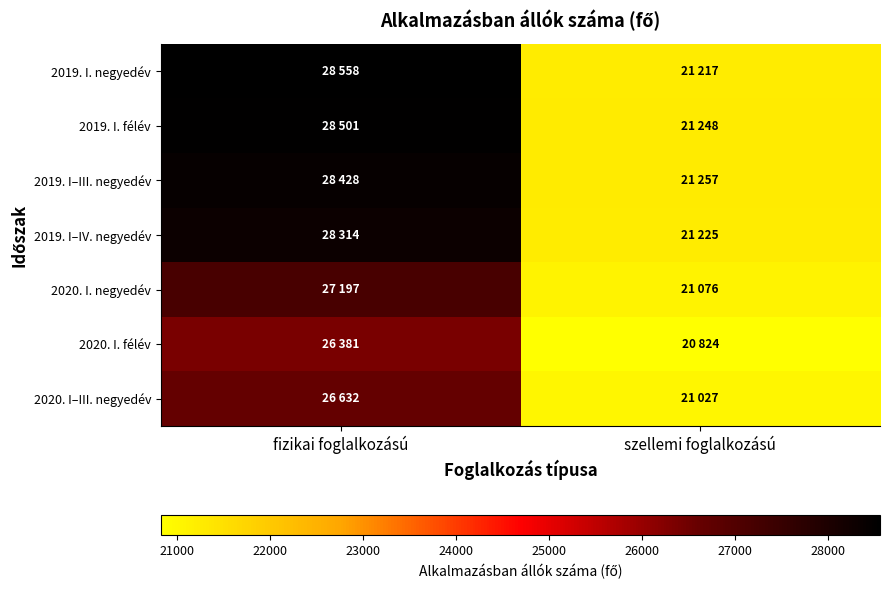

At fizikai foglalkozású, list the series in order from smallest to largest.

2020. I. félév, 2020. I–III. negyedév, 2020. I. negyedév, 2019. I–IV. negyedév, 2019. I–III. negyedév, 2019. I. félév, 2019. I. negyedév